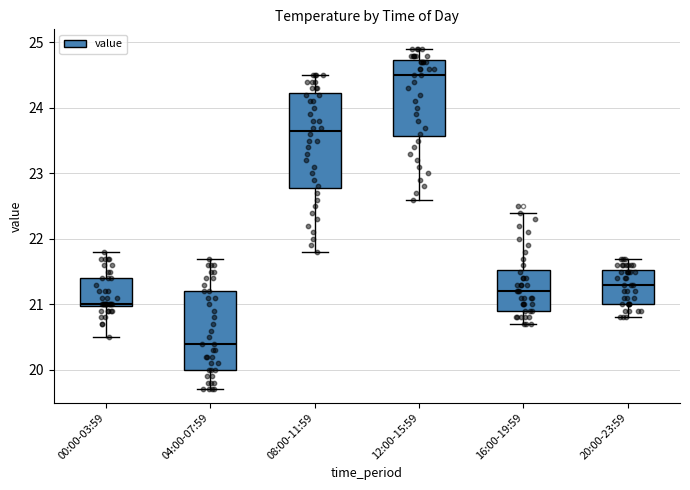

Which box has the highest median line?

12:00-15:59